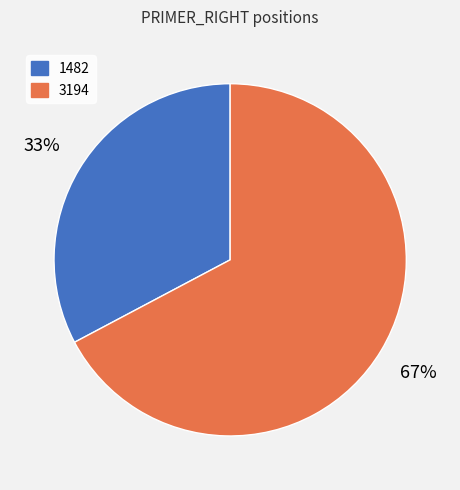

True or false: 1482 accounts for 33% of the total.

True